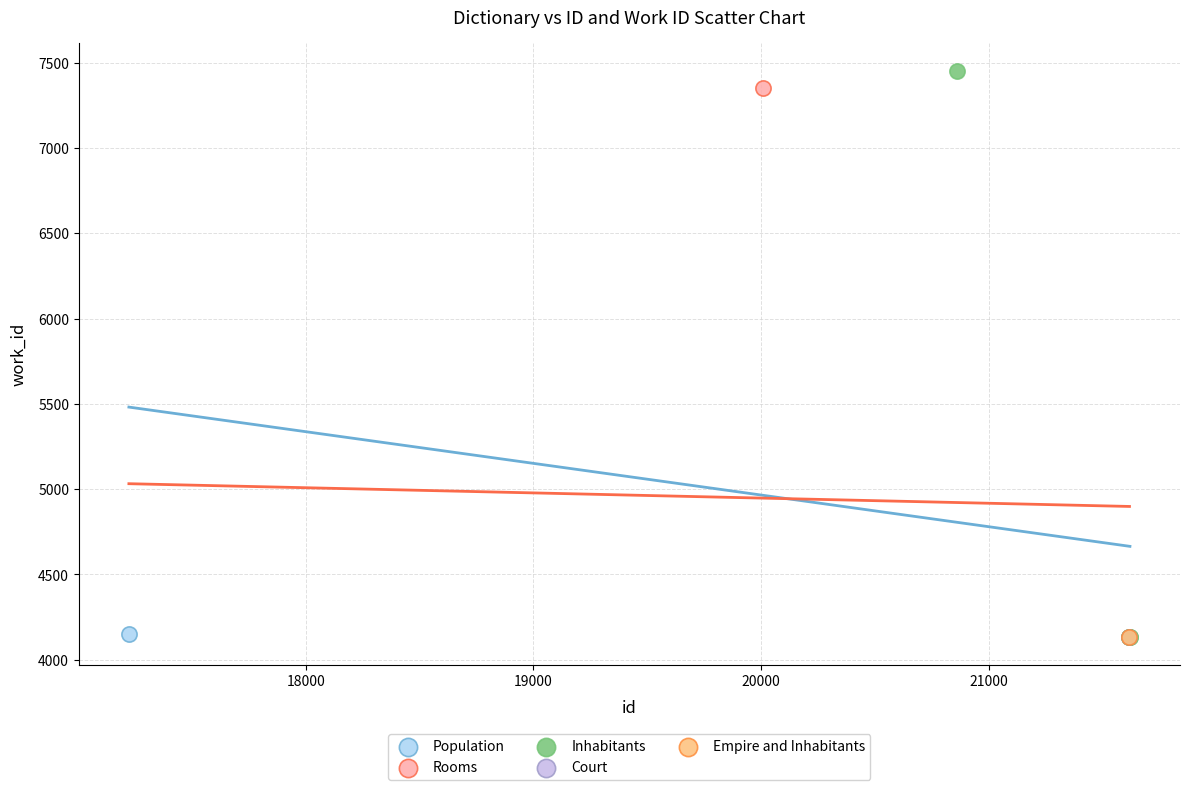

What are all the series names shown in the legend?

Population, Rooms, Inhabitants, Court, Empire and Inhabitants